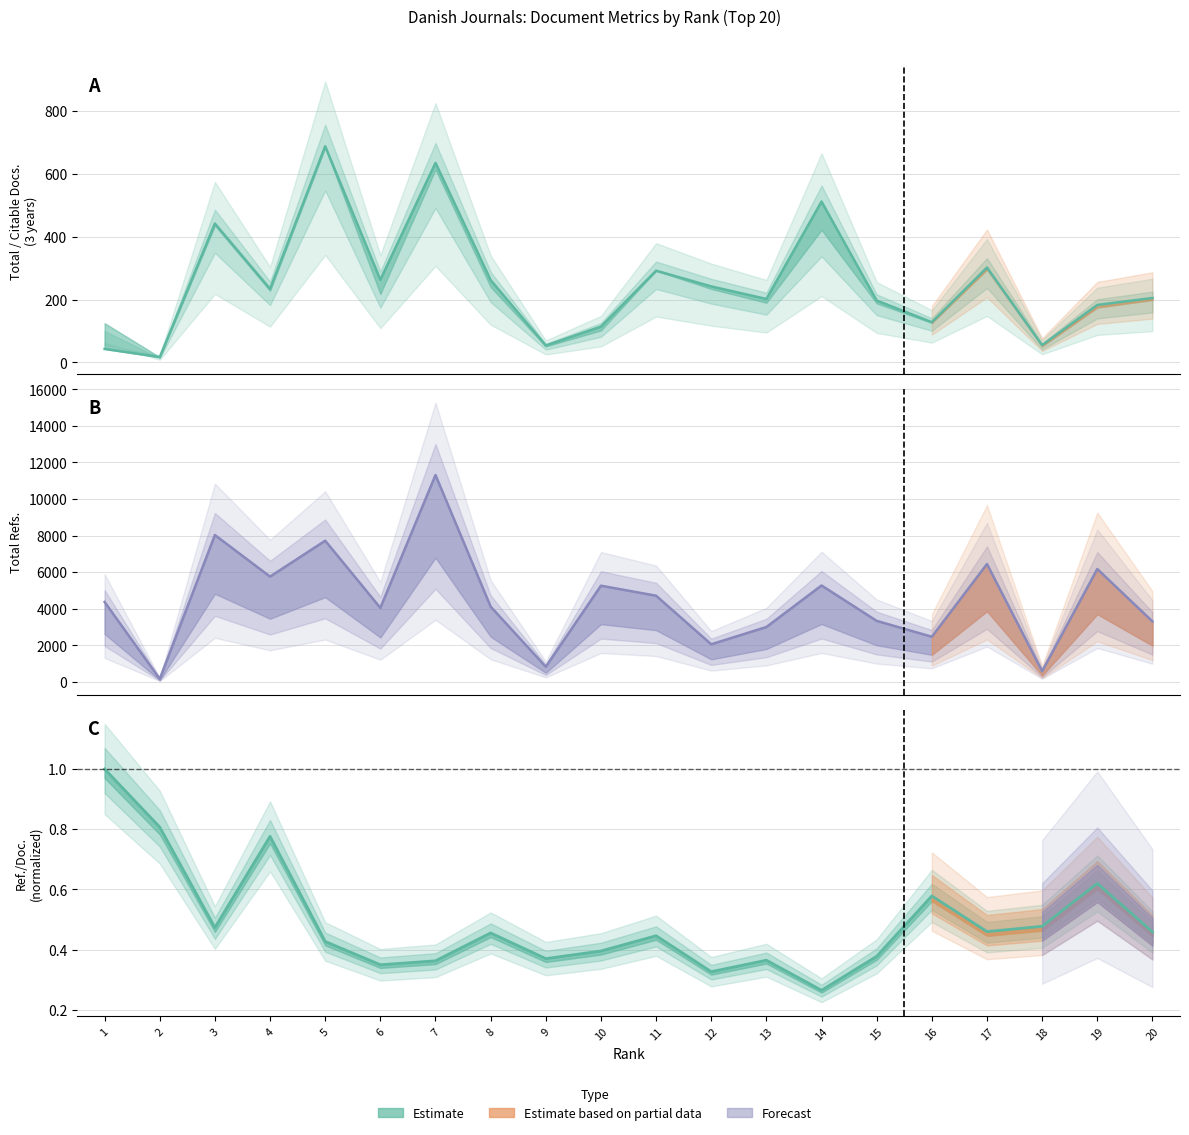

At which category does Total Refs. reach its first local valley?

2